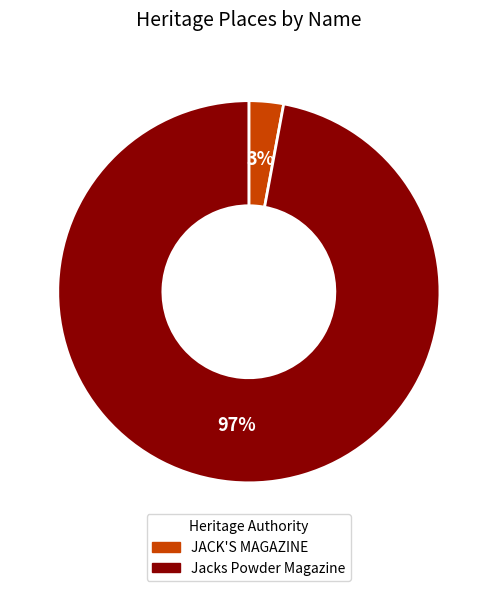

How many segments does this pie chart have?

2